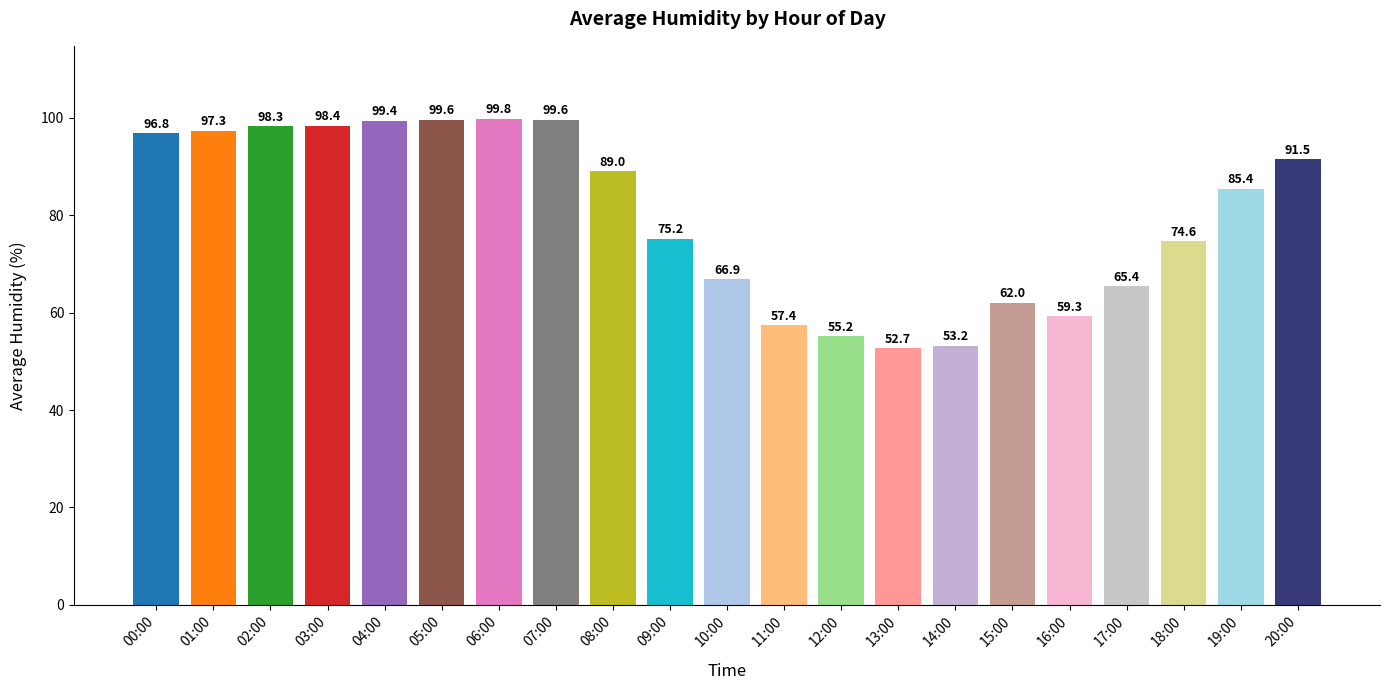

What is the label of the 17th bar from the left?

16:00